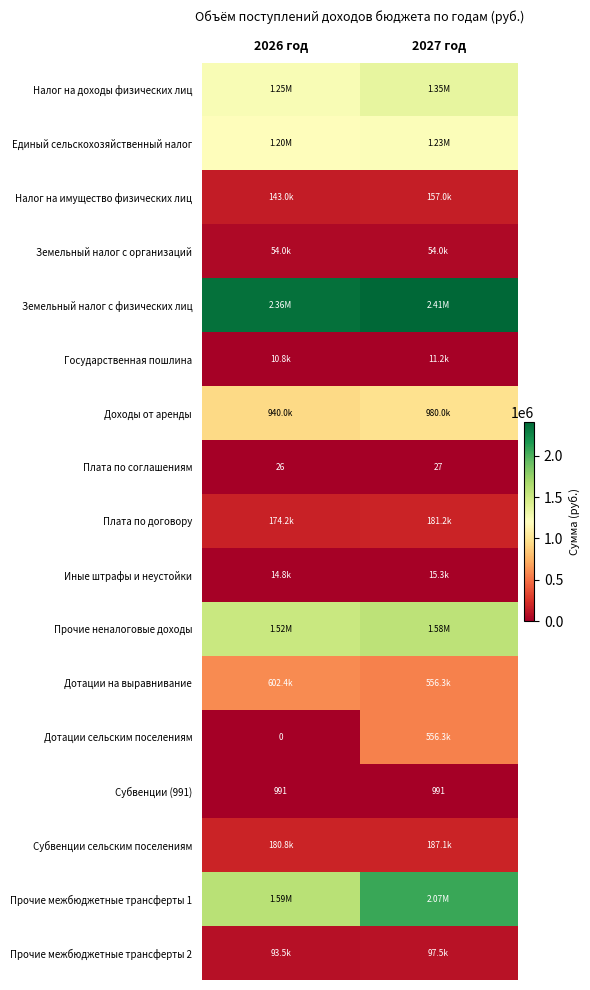

What is the average value of the Субвенции (991) series?

991